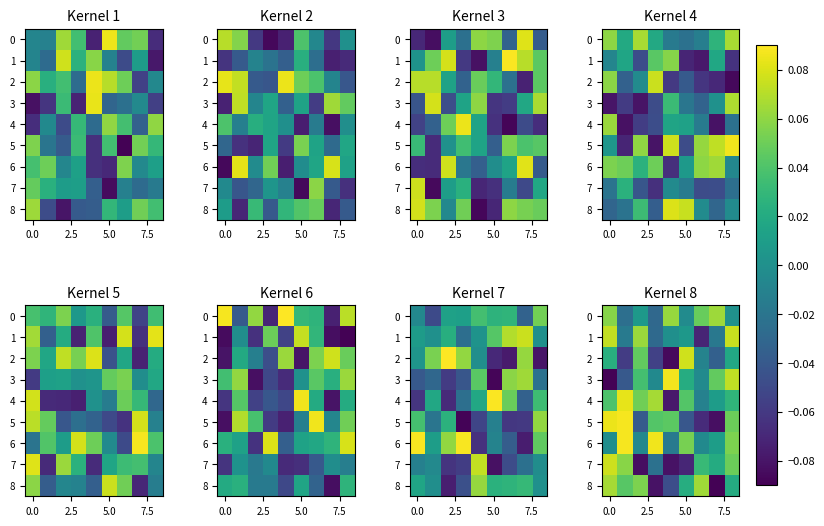

List the series in order of their peak value, highest first.

6, 5, 3, 4, 2, 7, 1, 8, 0